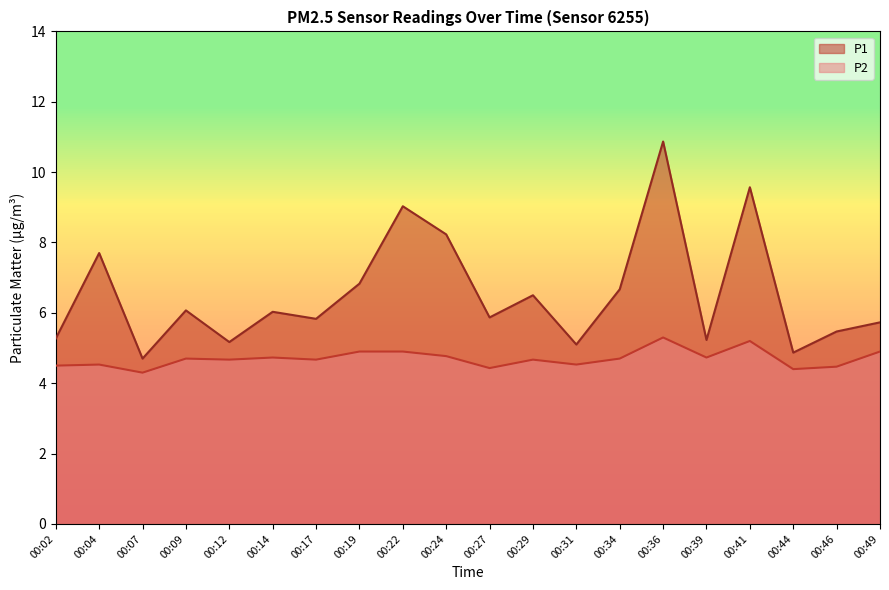

Where is the first local minimum for P2?

00:07